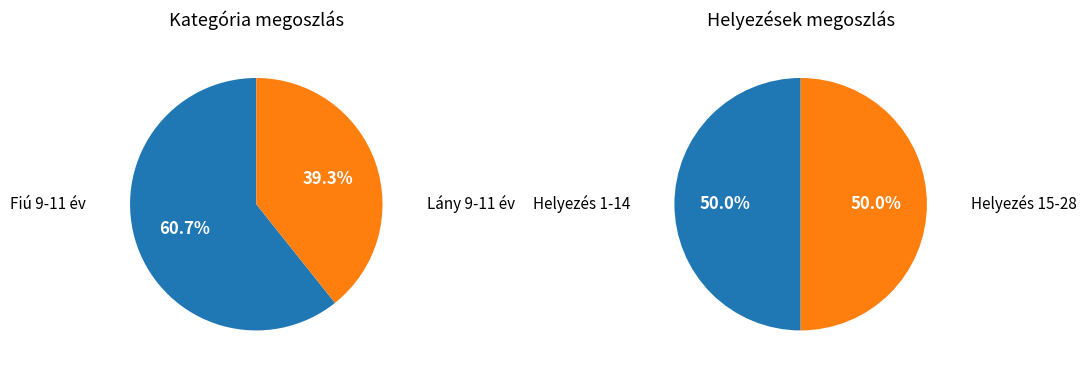

Which category has the smallest portion of the pie?

Lány 9-11 év